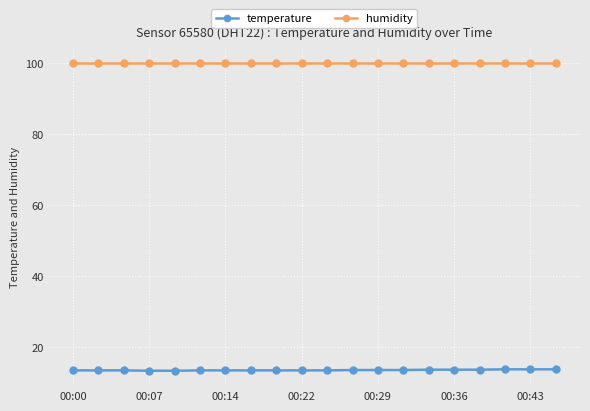

What is the value of the temperature point at the 18th from the left?

13.7